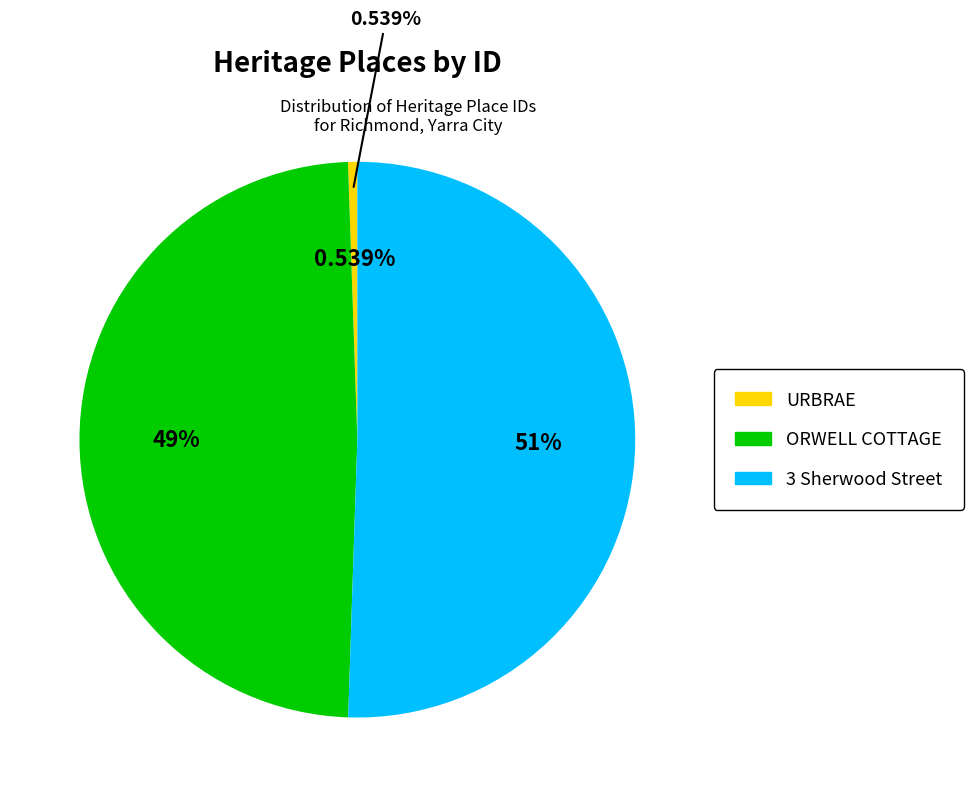

What percentage is NOT represented by 3 Sherwood Street?

49.5%